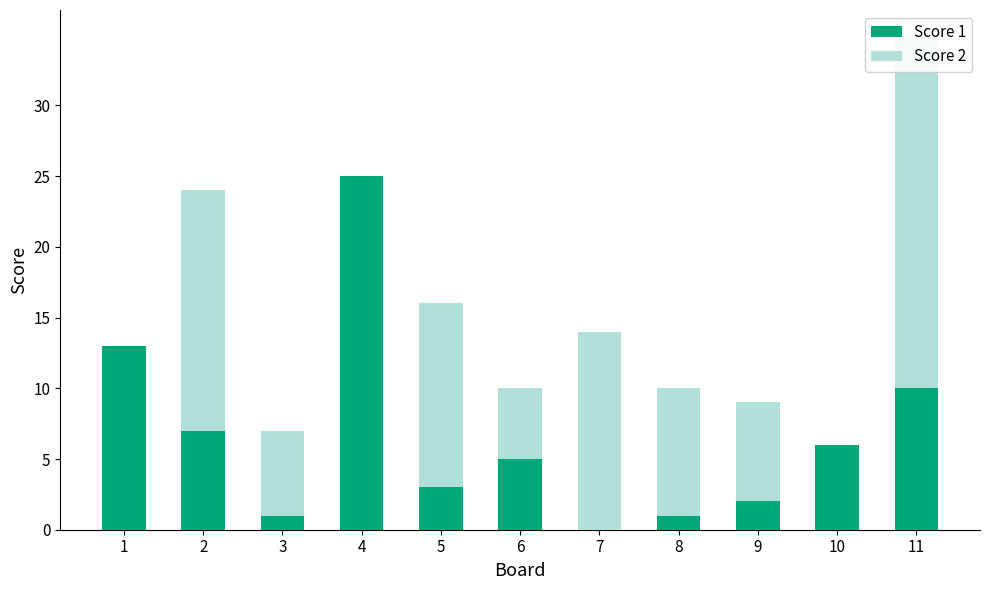

At which label does Score 1 first exceed 5?

1